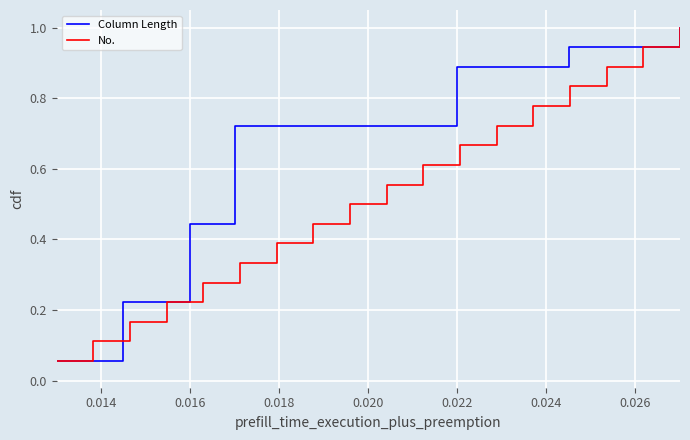

Which series has the widest spread of values?

Column Length